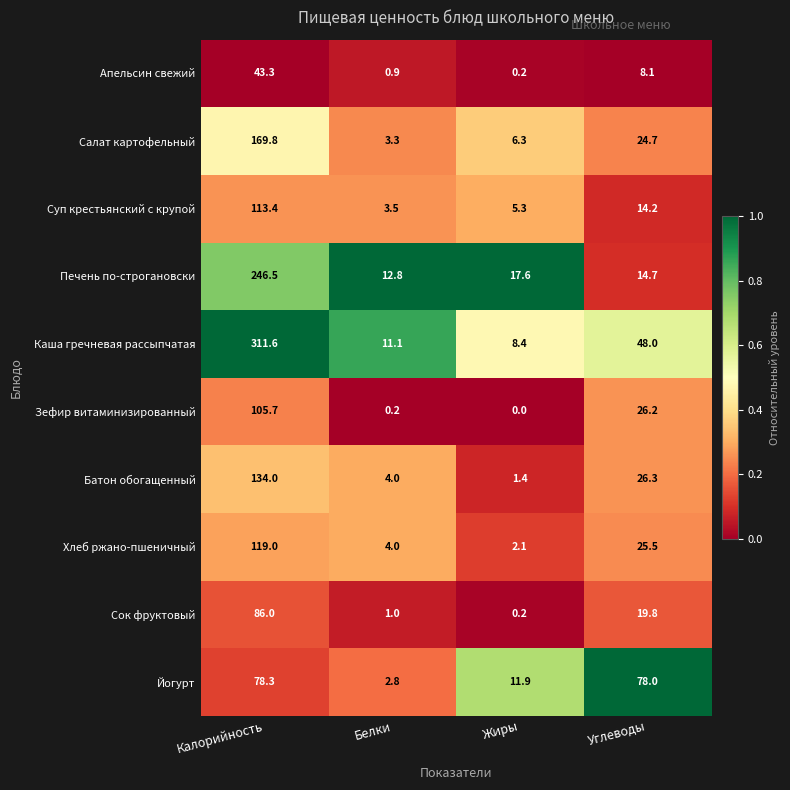

What is the spread (max minus min) of values at Калорийность?

268.3